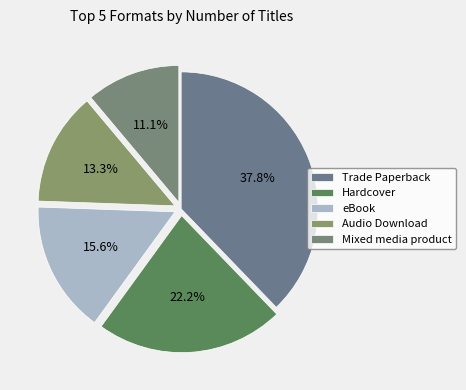

What percentage is NOT represented by Audio Download?

86.7%